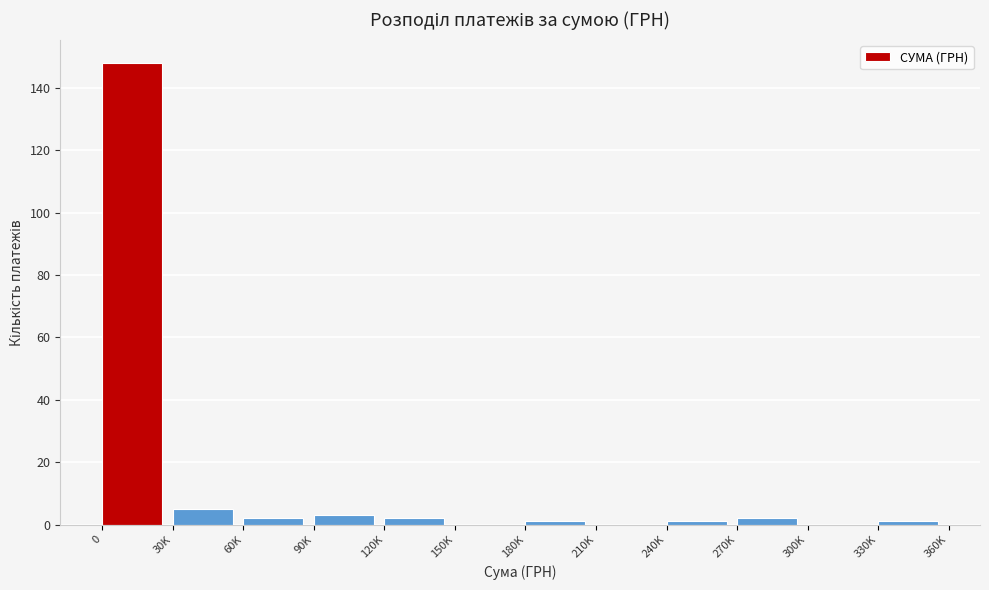

Reading left to right, extract all data points from this chart.

0=148	30K=5	60K=2	90K=3	120K=2	150K=0	180K=1	210K=0	240K=1	270K=2	300K=0	330K=1